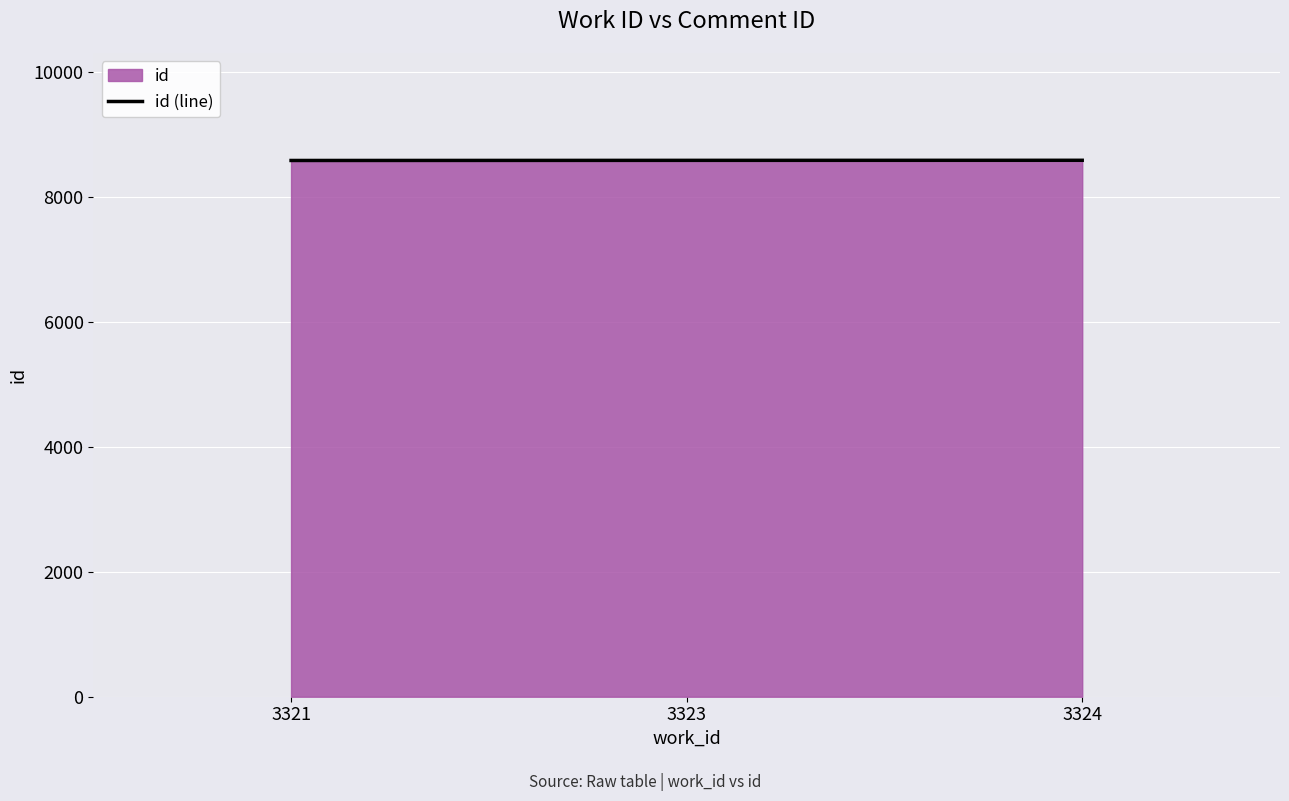

How many categories are shown in the chart?

3